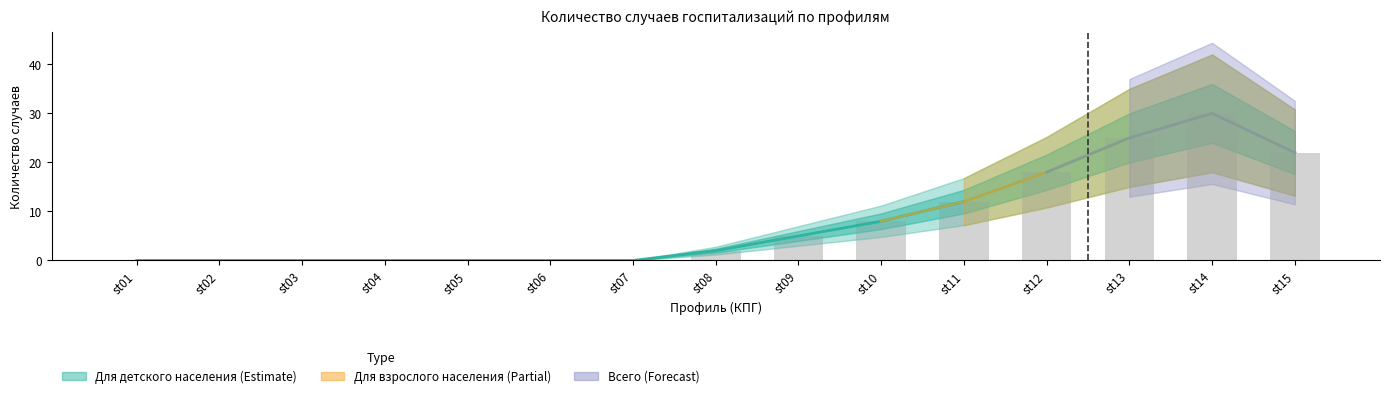

What value does the Всего series have at st10, to the nearest 5?

10